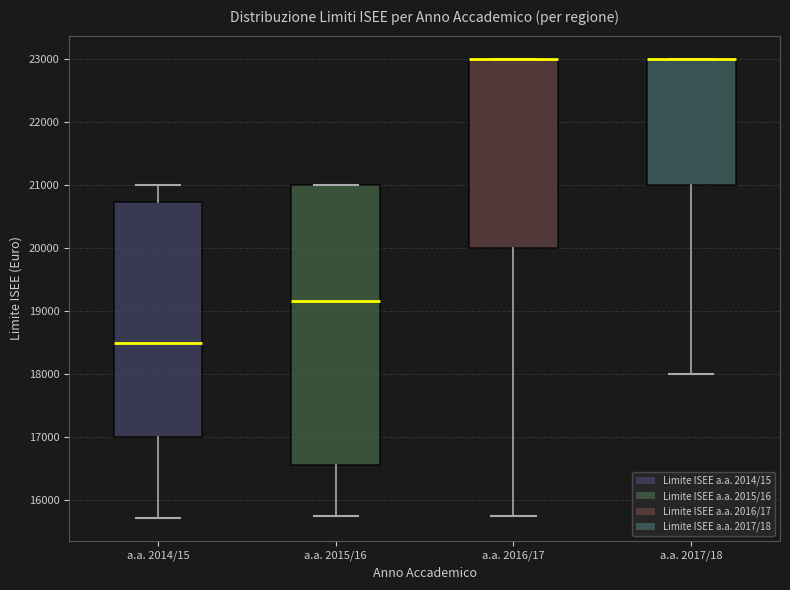

Comparing the boxes themselves (not the whiskers), which one is the tallest?

a.a. 2015/16